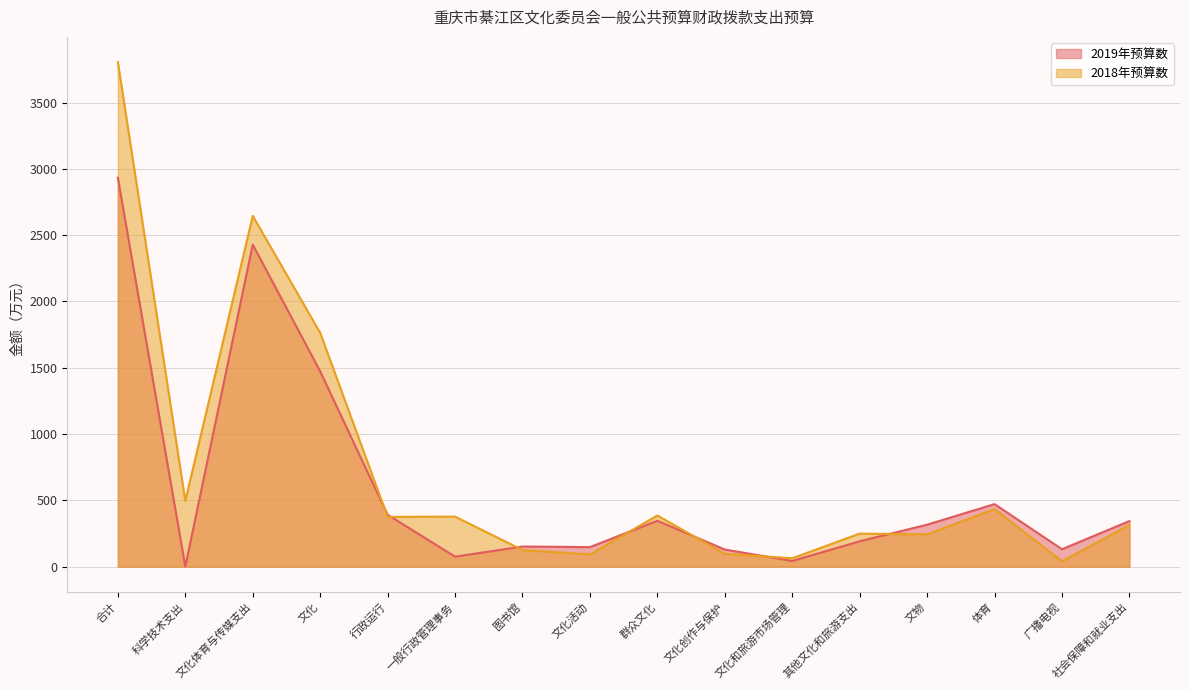

What is the label of the 12th point from the left?

其他文化和旅游支出